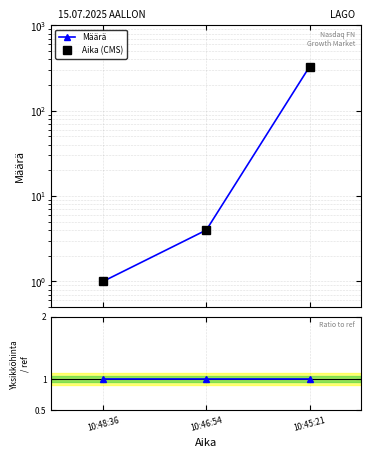

Does the chart have visible grid lines?

Yes